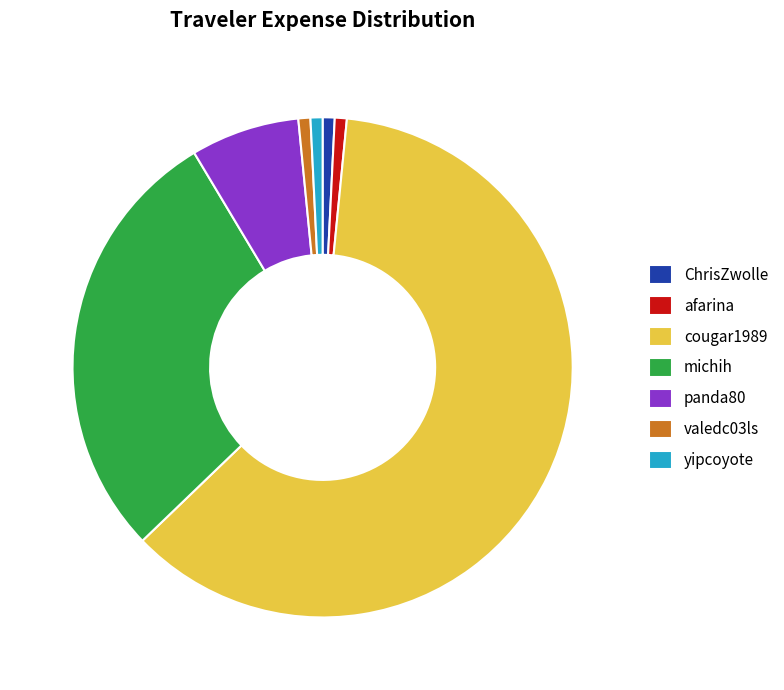

Is it true that ChrisZwolle is 11% of the pie?

False